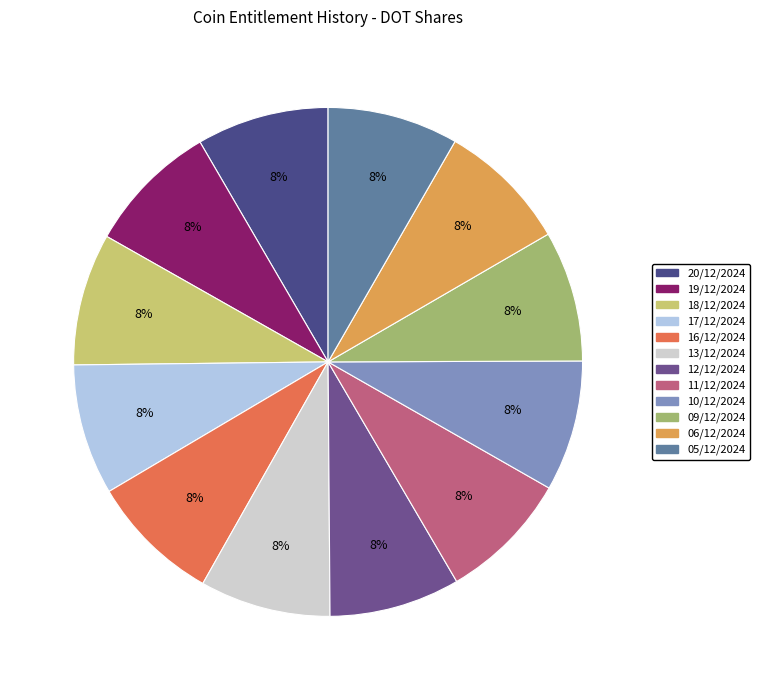

Which category has the biggest portion of the pie?

18/12/2024